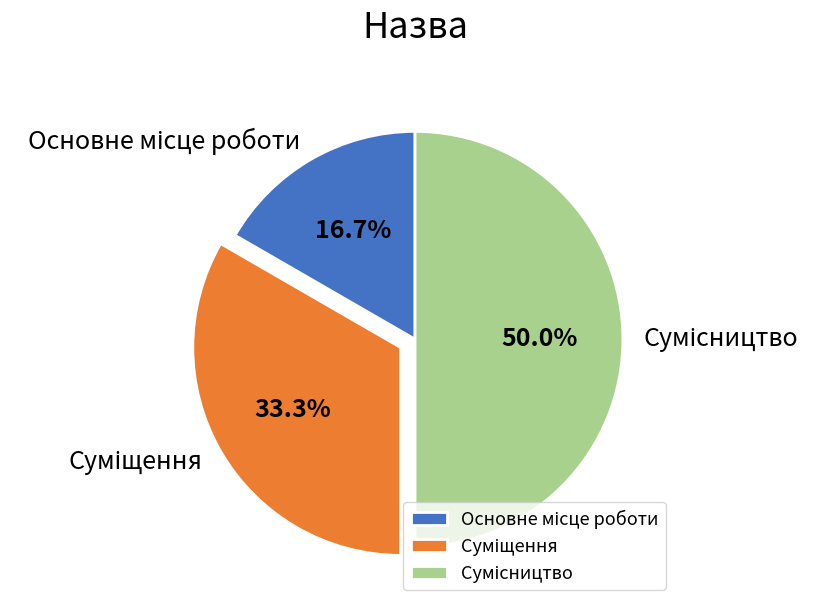

Combined, do Суміщення and Основне місце роботи account for over 50%?

No